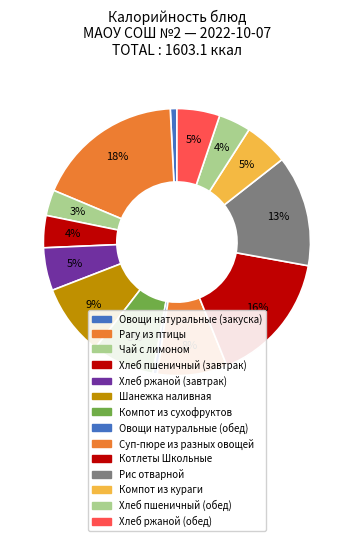

How many slices are in this pie chart?

14